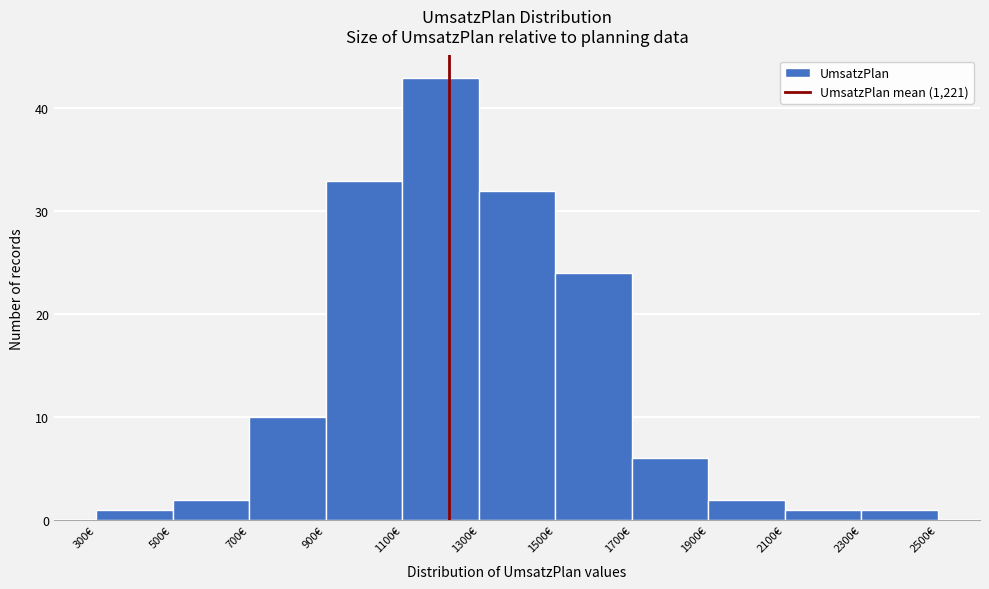

What is the height of the bar covering 2100 to 2300 on the x-axis? The values are not printed on the chart, so give them approximately, as read against the axis.

1